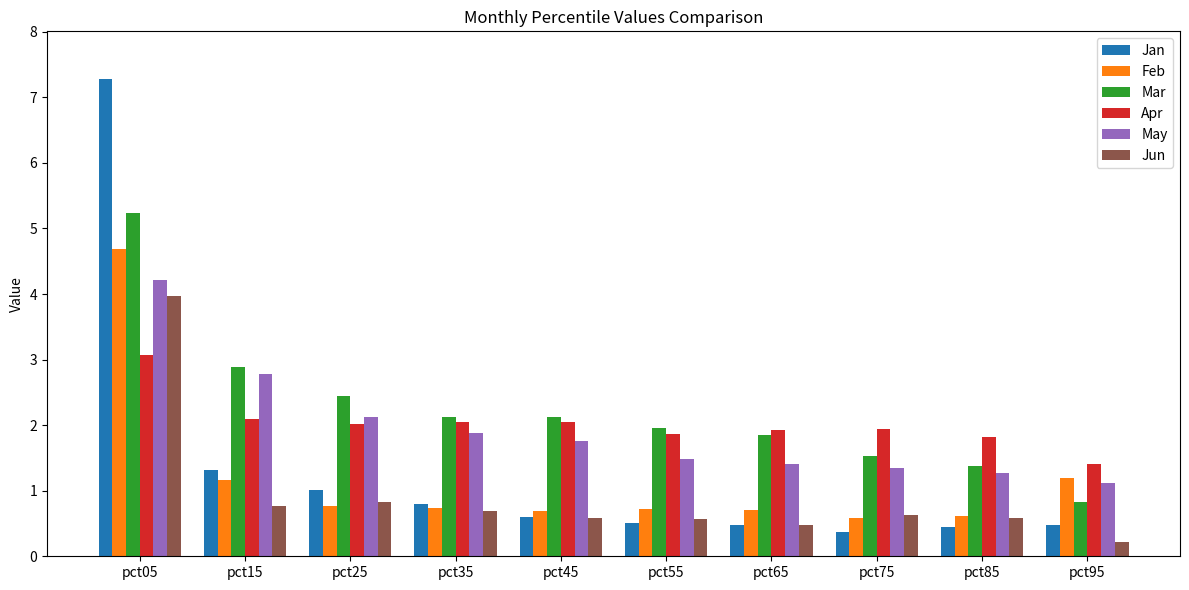

What is the greatest value displayed?

7.3